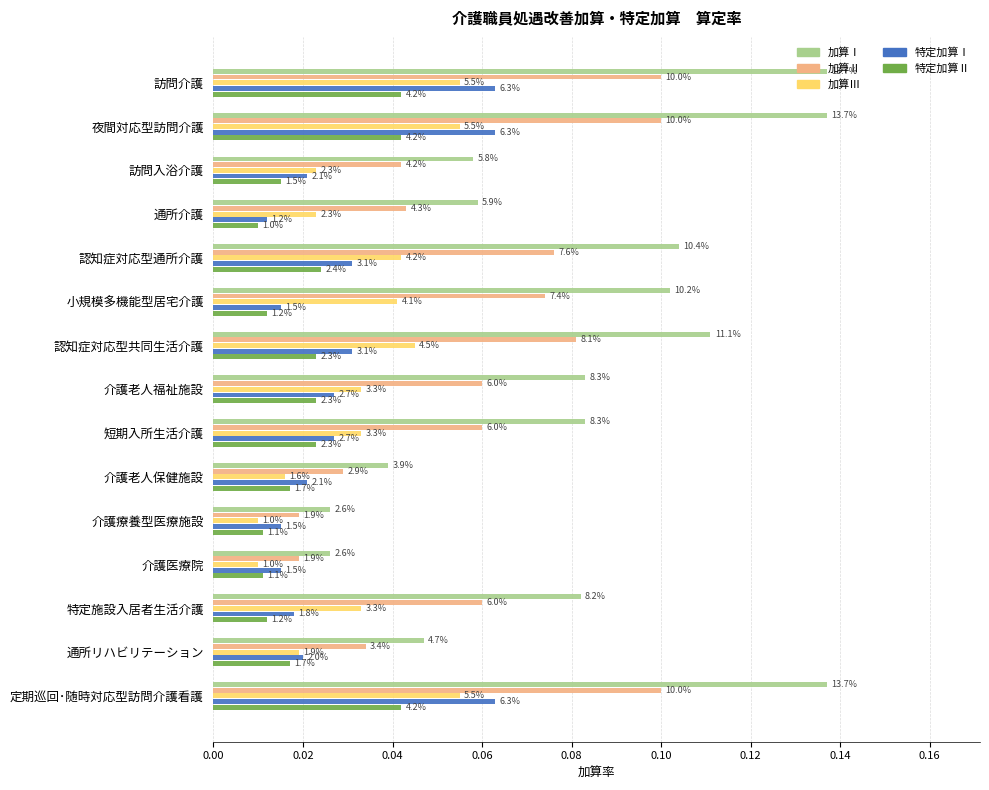

What position from the left is 0.04?

3